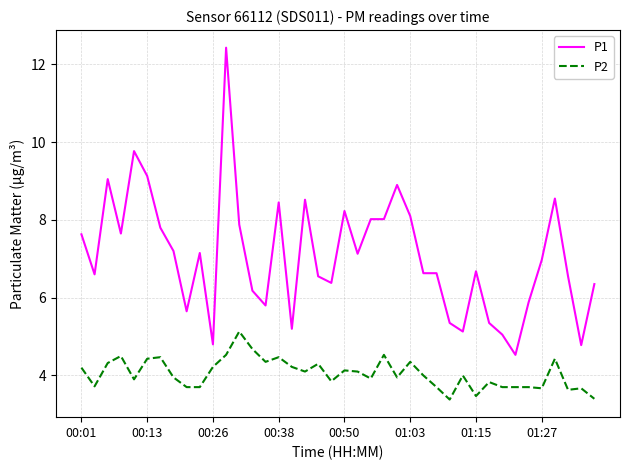

Which series has the largest total across all categories?

P1